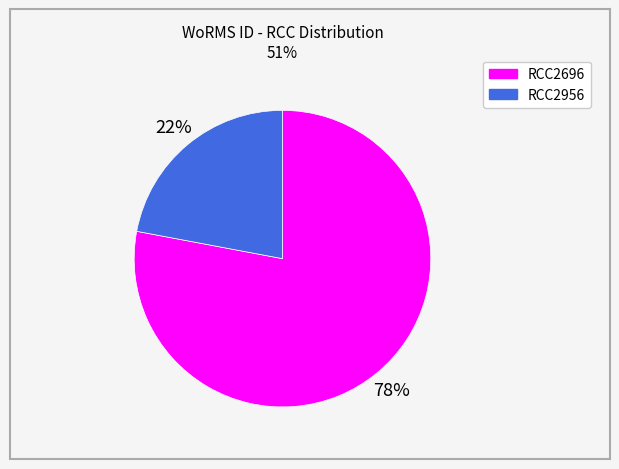

Count the number of slices in the pie.

2